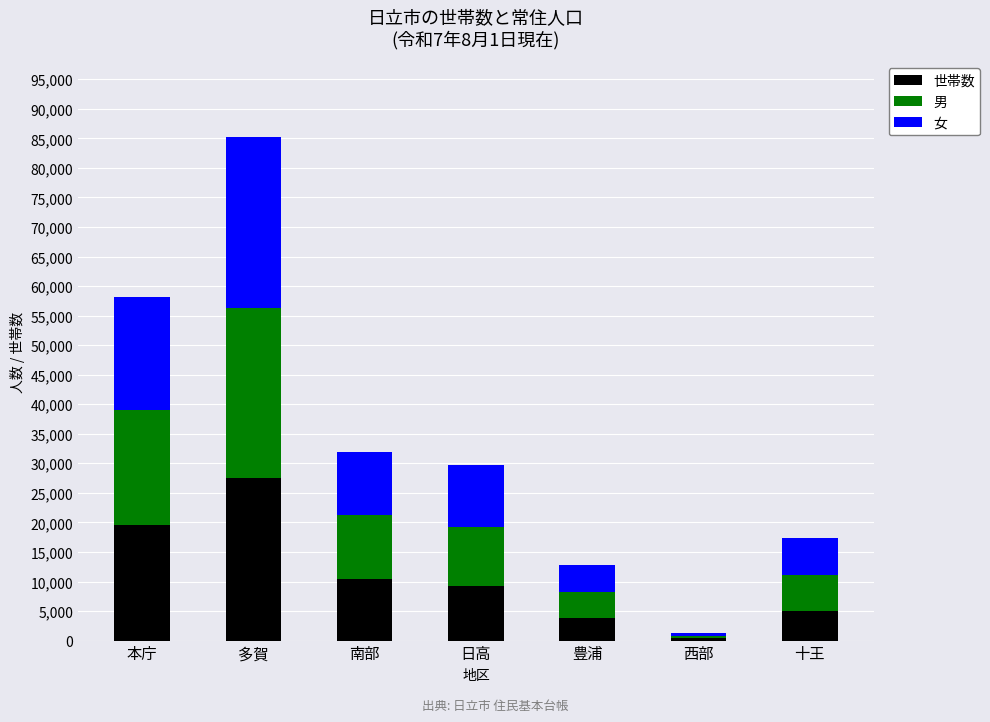

Reading left to right, what are the values for 世帯数?

19606	27567	10401	9216	3761	401	5065